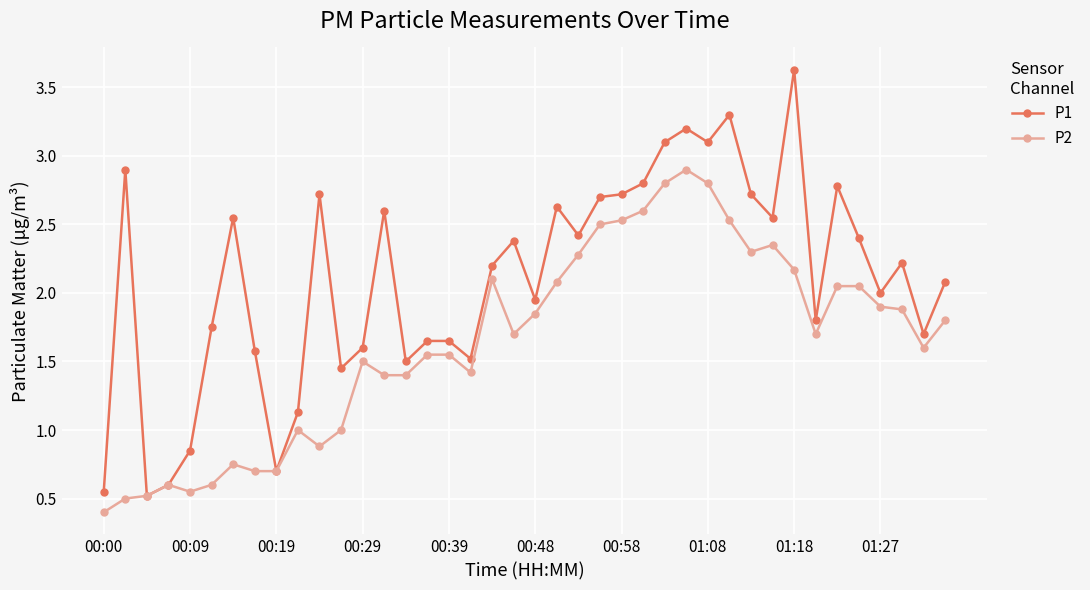

What is the value of the P1 point at the 35th from the left?

2.8